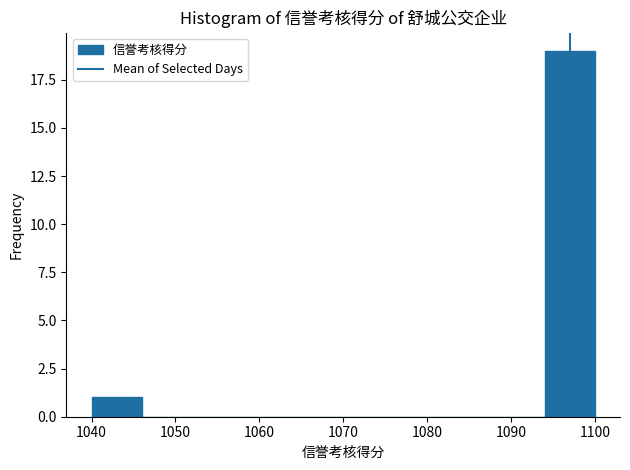

Over which range of the x-axis is the bar tallest?

1094 to 1100